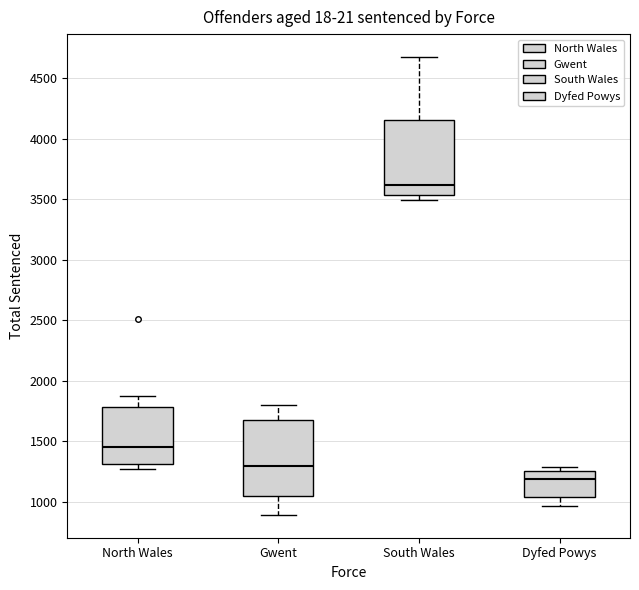

Which box has the lowest median line?

Dyfed Powys